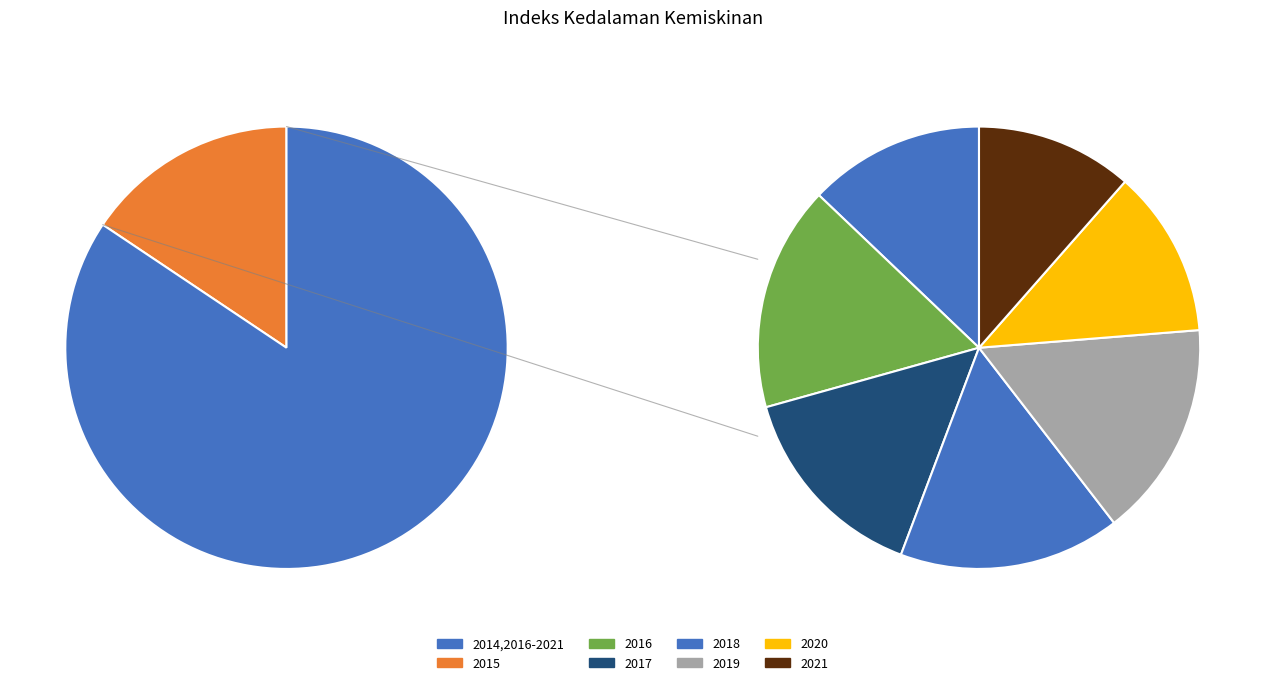

Which has a higher value, 2014 or 2019?

2019